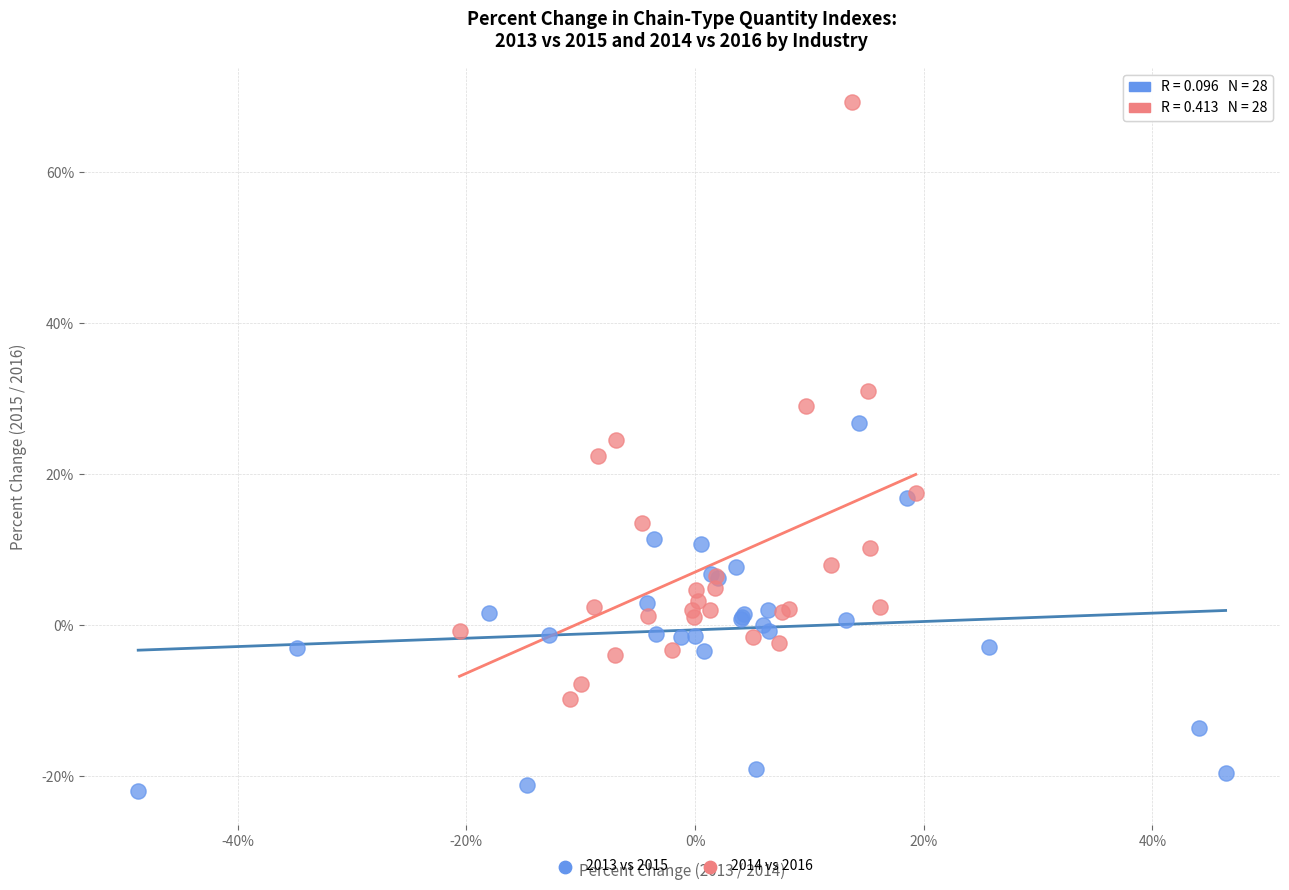

Which series reaches the maximum Y coordinate?

2014 vs 2016